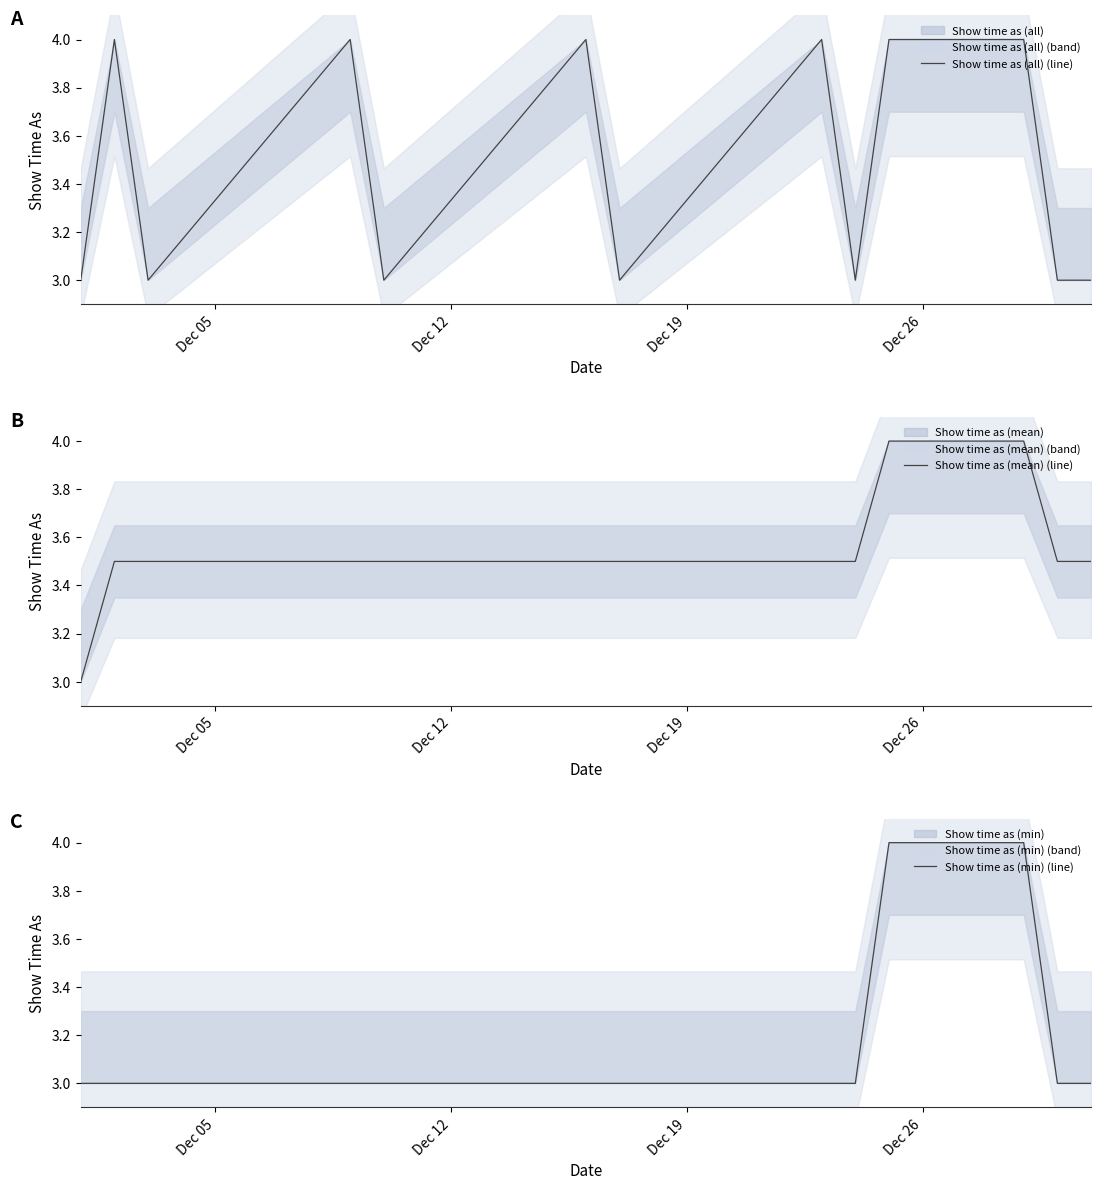

What are all the series names shown in the legend?

Show time as (all) (line), Show time as (mean) (line), Show time as (min) (line)